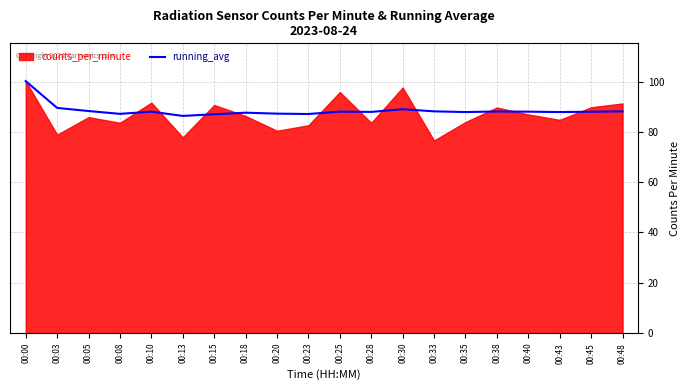

What is the difference between the maximum and minimum values?

13.8